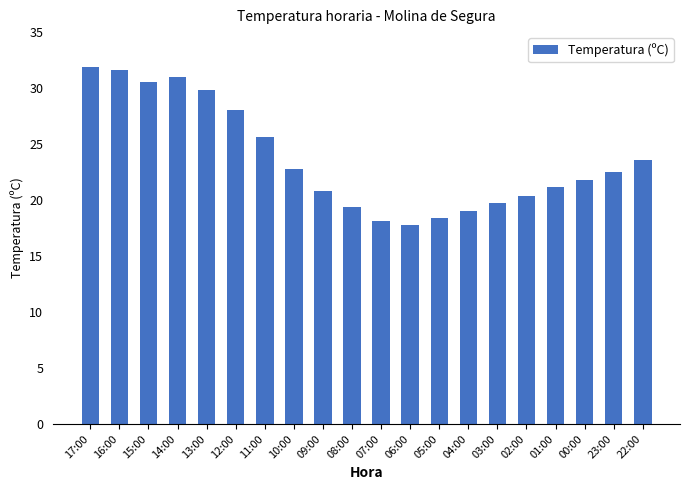

Between 12:00 and 07:00, which is larger?

12:00